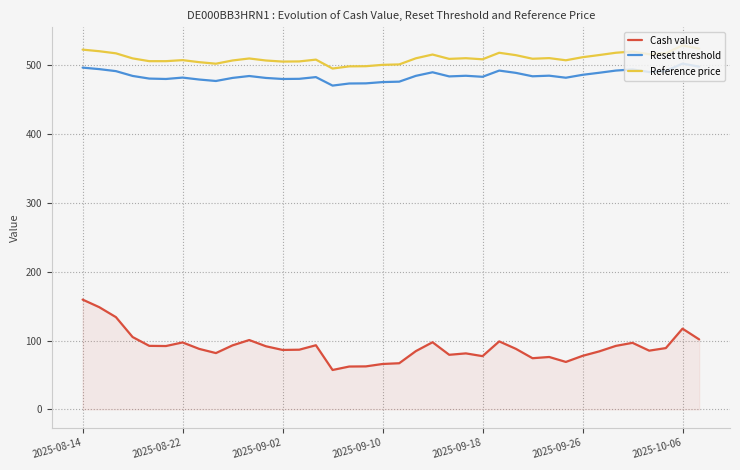

True or false: Reference price and Cash value intersect in this chart.

False